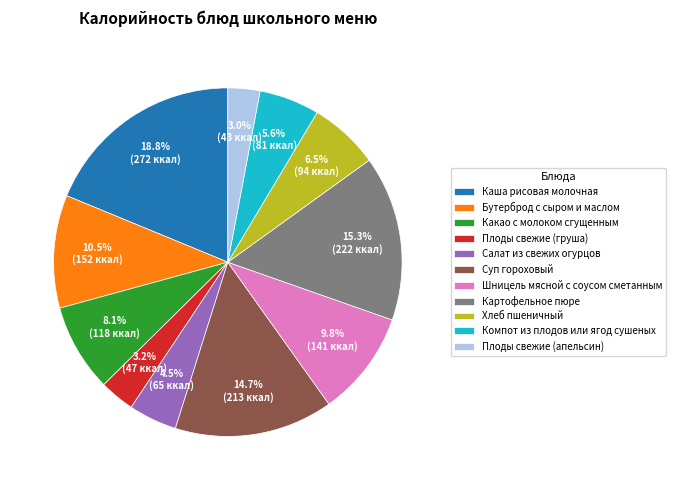

Count the number of slices in the pie.

11